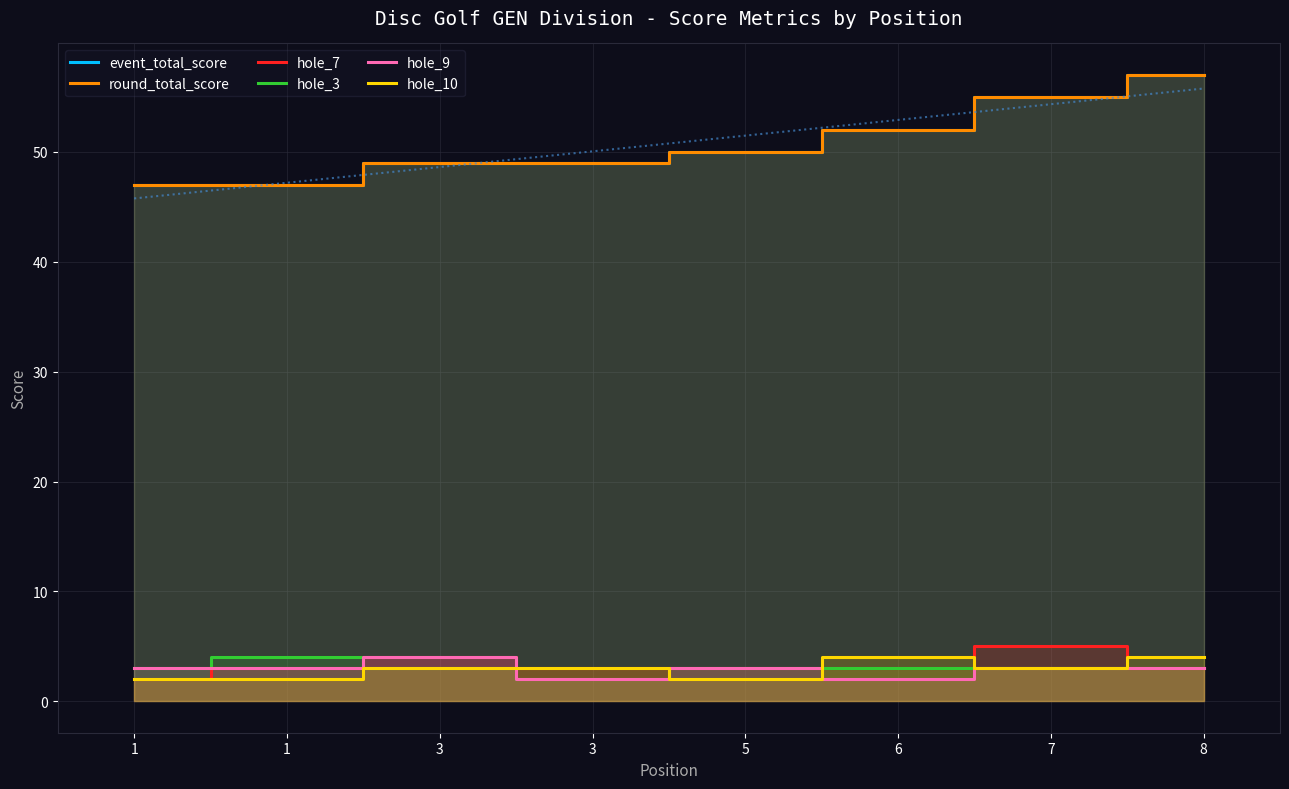

What is the sum of the round_total_score values at 7 and 3?

104